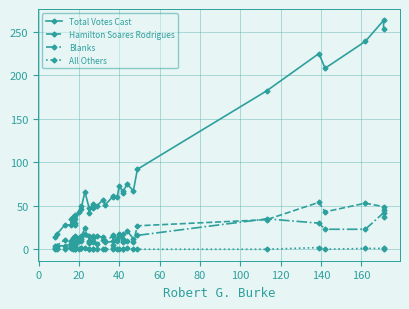

What is the approximate value of All Others at 80?

1